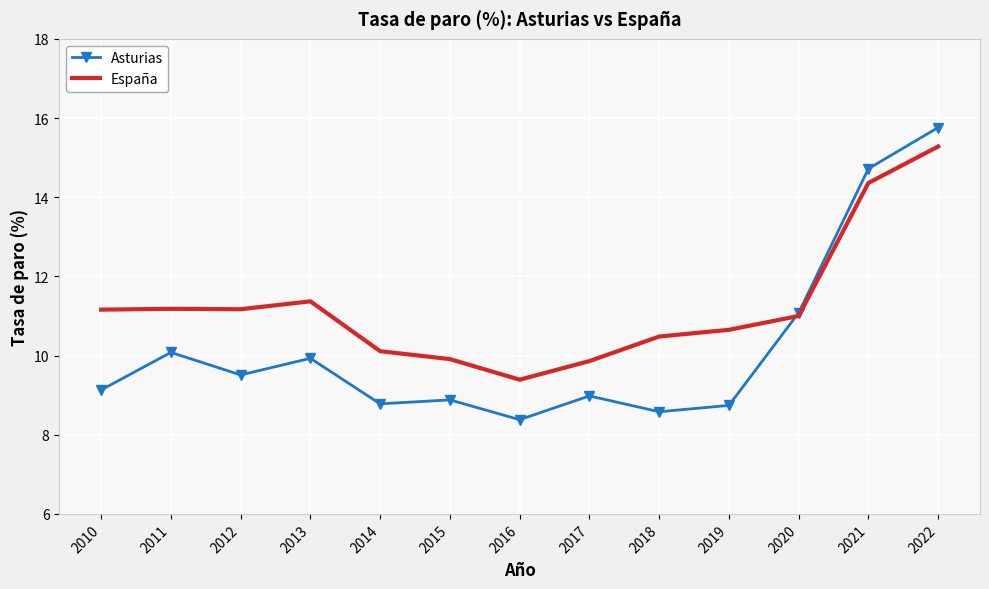

True or false: Asturias and España intersect in this chart.

True